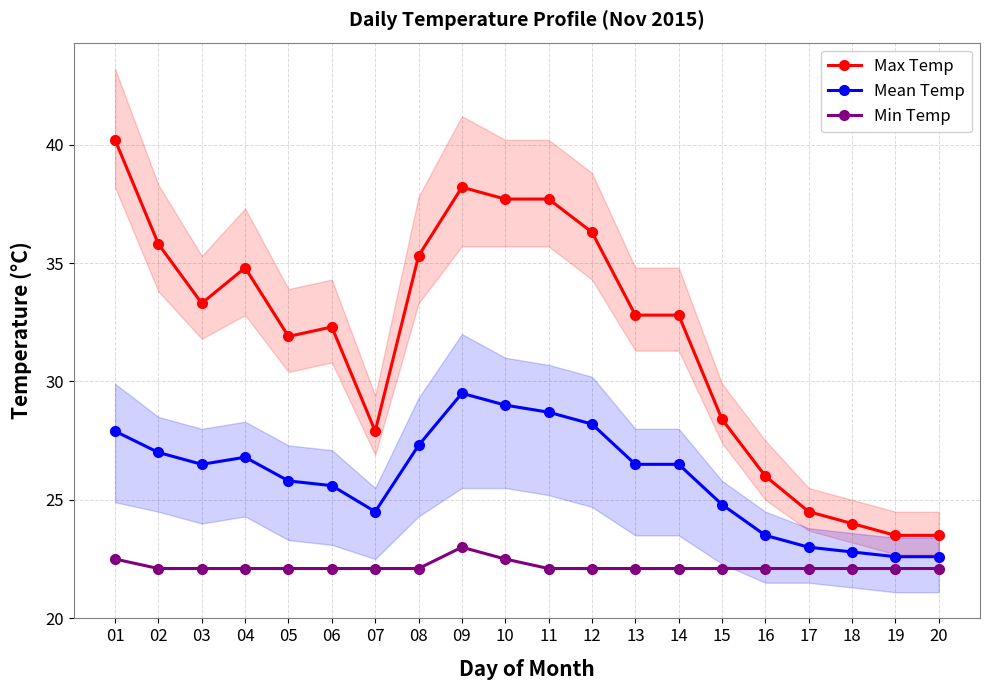

At which category is the sum across all series the highest?

09